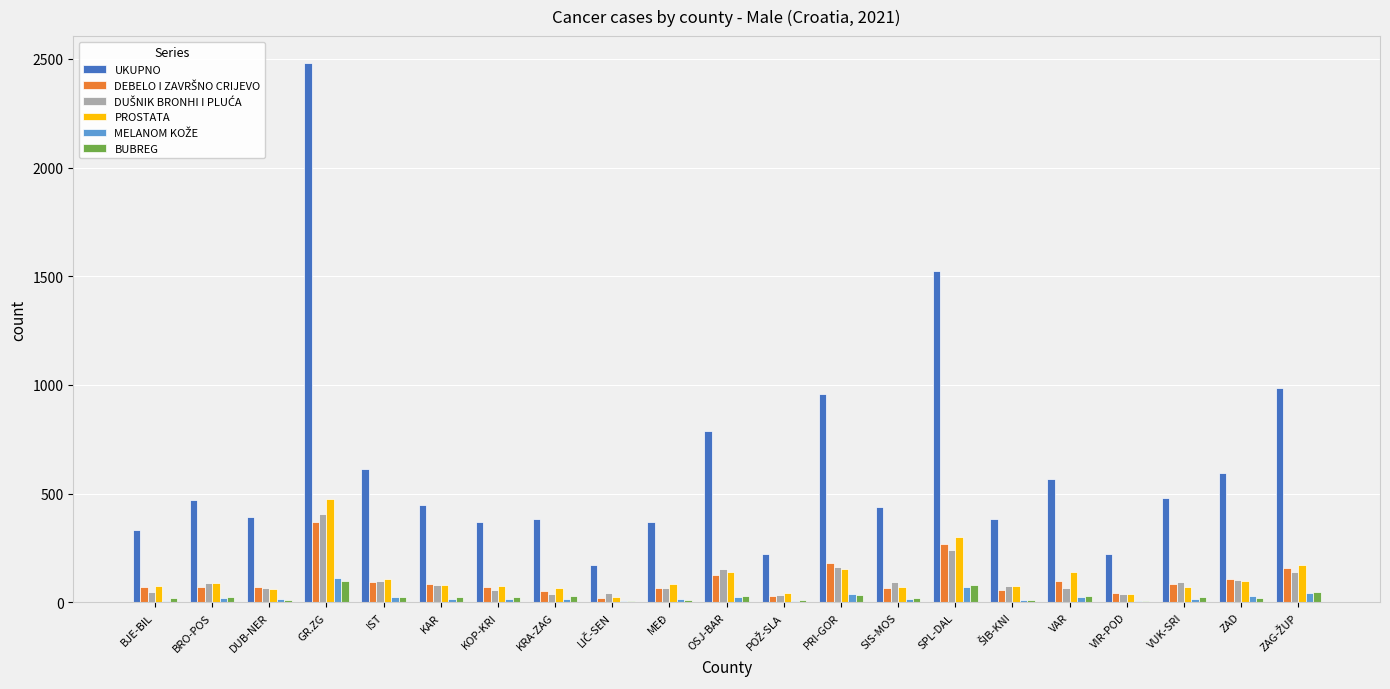

Is it true that UKUPNO equals 629 at MEĐ?

False